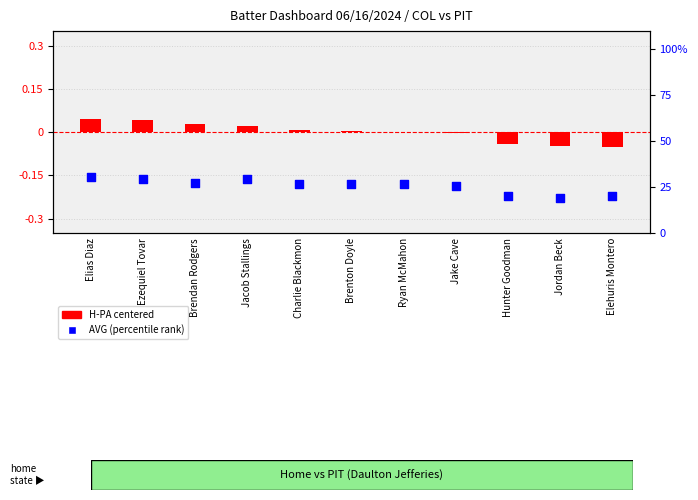

Which series has the largest total across all categories?

AVG % rank